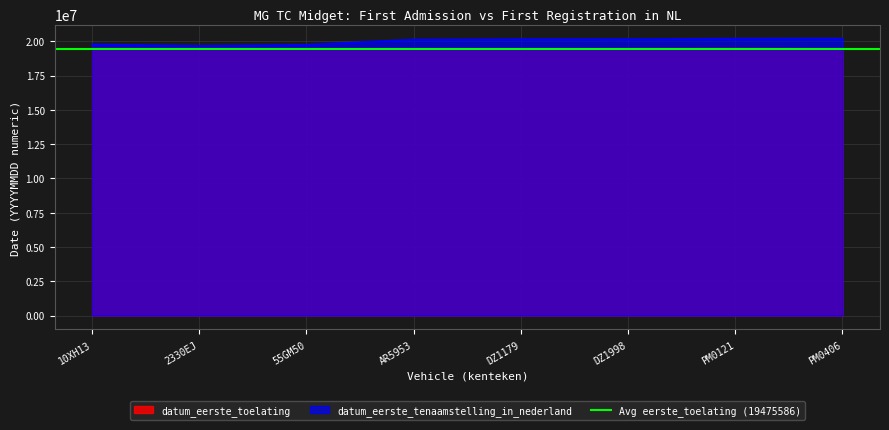

Does the chart display data point markers on the line(s)?

No